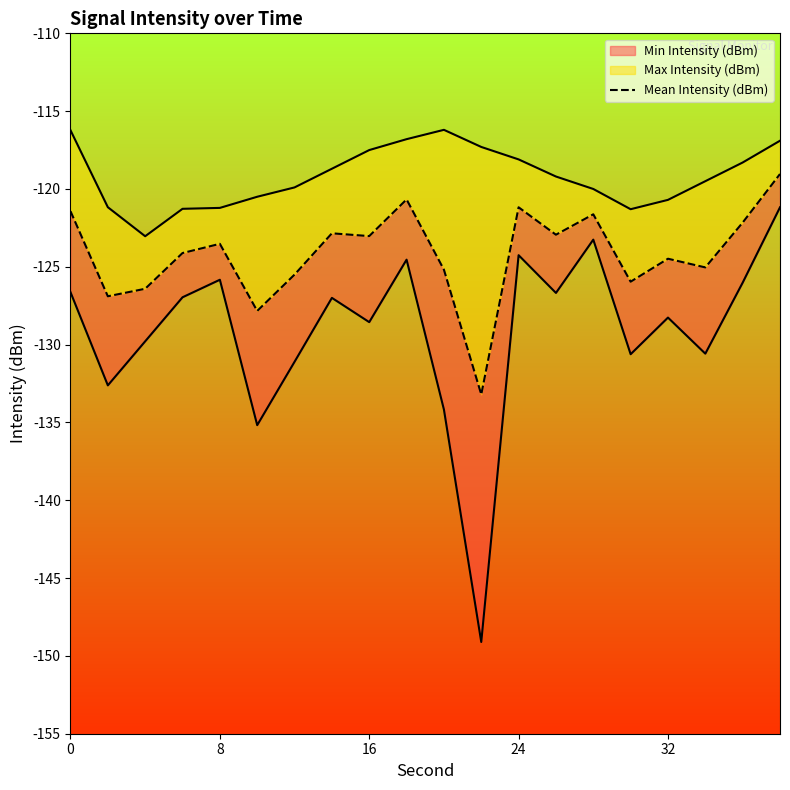

What is the minimum value shown in the chart?

-133.2